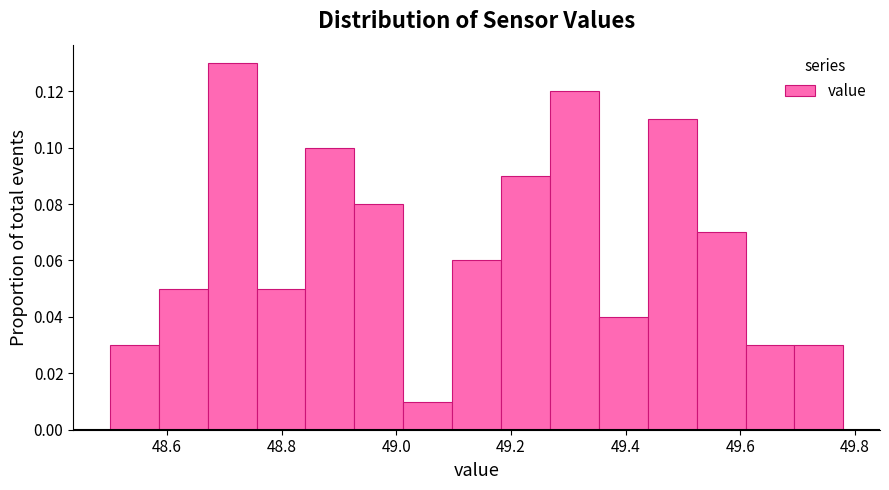

Reading left to right, transcribe this chart: for each bar, give the range it covers on the x-axis and its height. Neither the bar edges nor the heights are printed on the chart, so give them approximately, as read against the axes.

48.50 to 48.58: 0.03
48.58 to 48.68: 0.05
48.68 to 48.76: 0.13
48.76 to 48.84: 0.05
48.84 to 48.92: 0.10
48.92 to 49.02: 0.08
49.02 to 49.10: 0.01
49.10 to 49.18: 0.06
49.18 to 49.26: 0.09
49.26 to 49.36: 0.12
49.36 to 49.44: 0.04
49.44 to 49.52: 0.11
49.52 to 49.60: 0.07
49.60 to 49.70: 0.03
49.70 to 49.78: 0.03